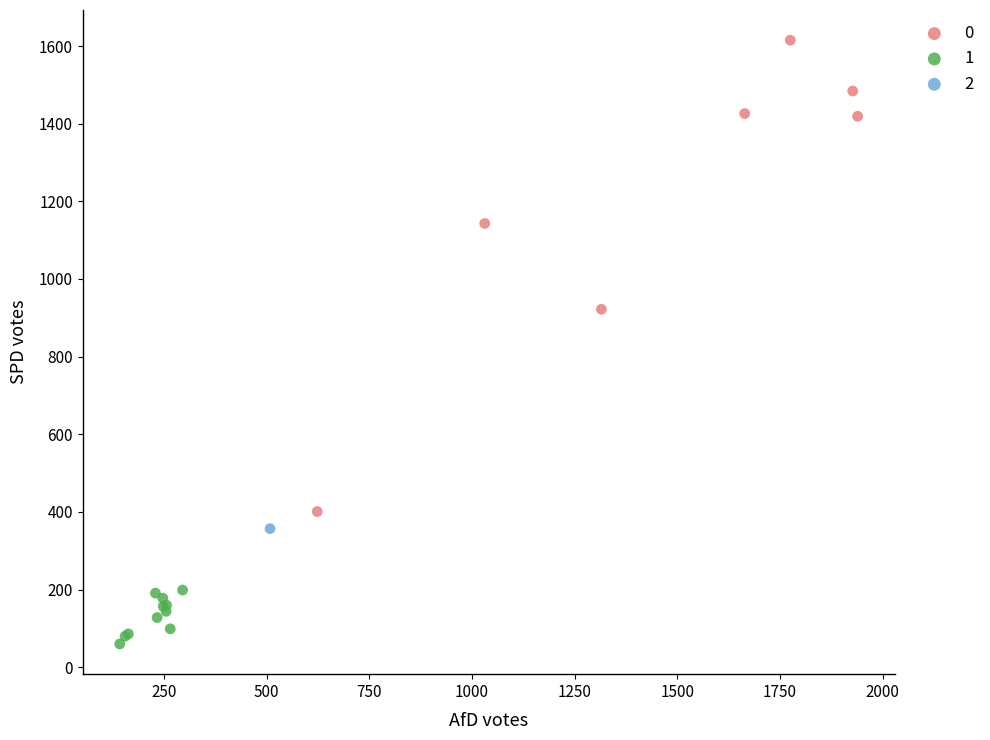

What are all the series names shown in the legend?

0, 1, 2